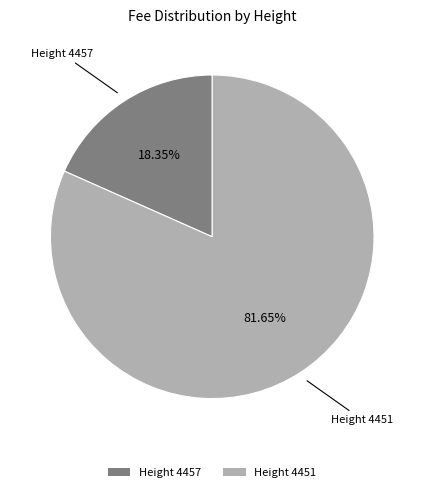

Approximately how many times larger is the value at Height 4451 compared to Height 4457?

4.4